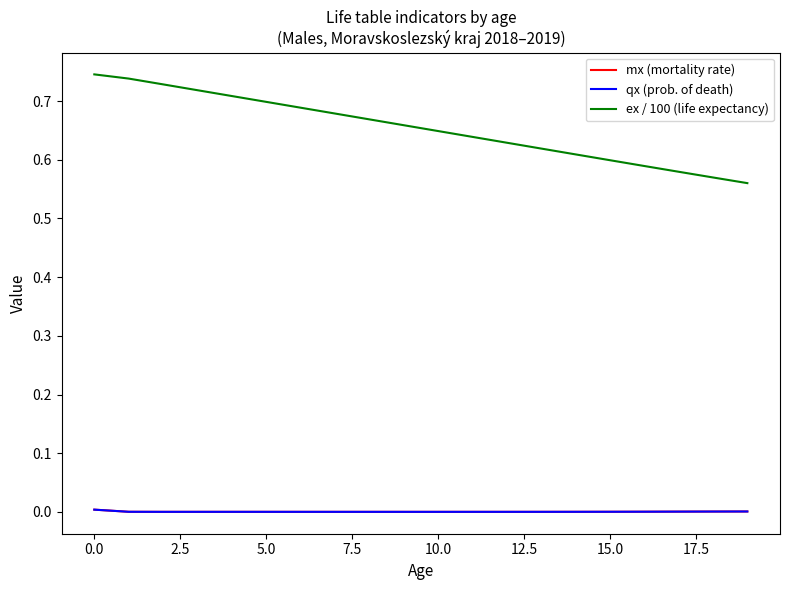

Which series has the largest range (max minus min)?

ex / 100 (life expectancy)